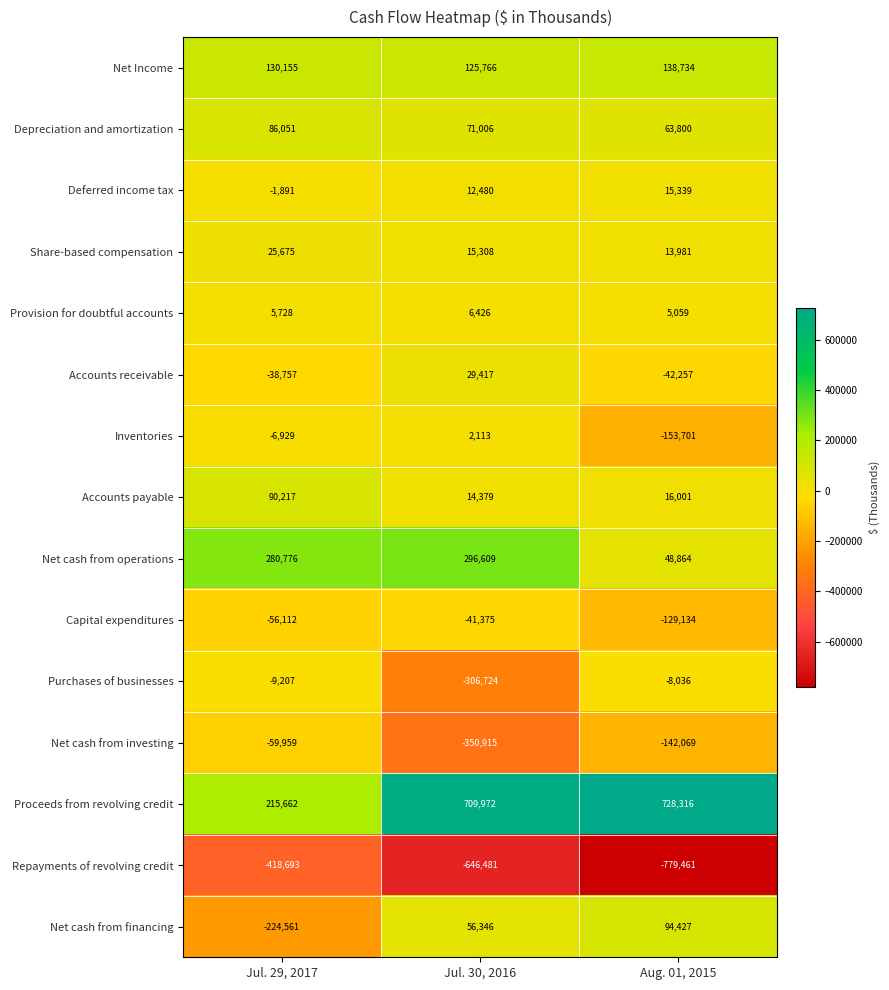

At how many categories does at least one series exceed 237225?

3